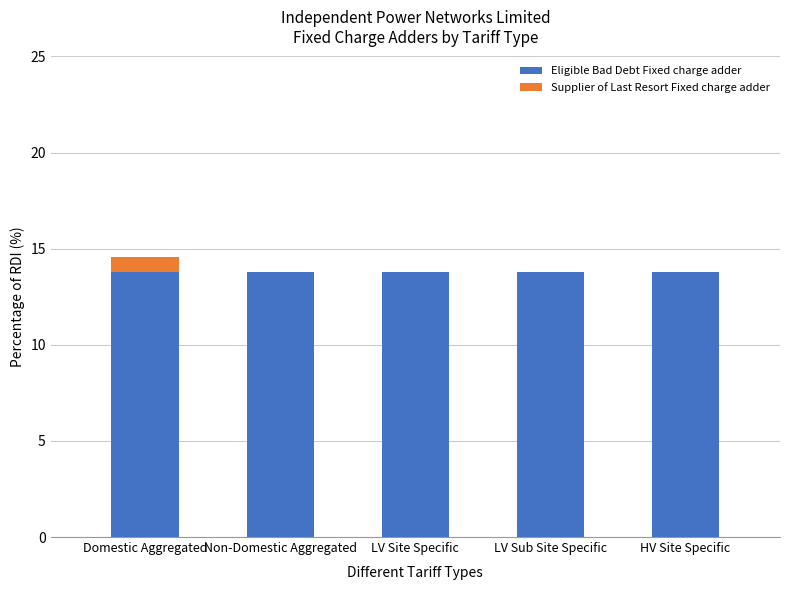

What is the sum of the Eligible Bad Debt Fixed charge adder values at LV Site Specific and HV Site Specific?

27.6